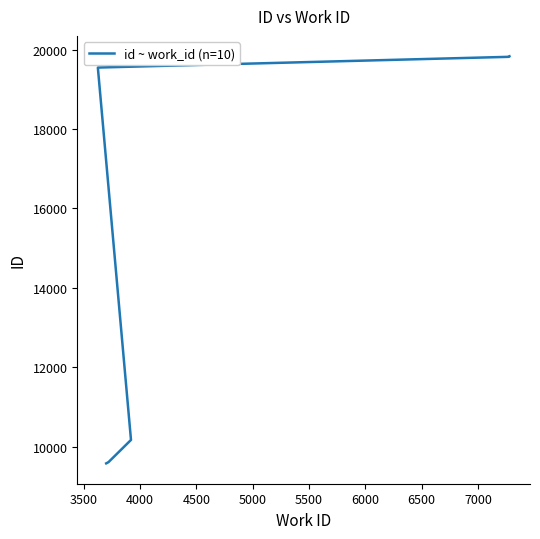

True or false: the data has more than 2 interior local peaks.

False